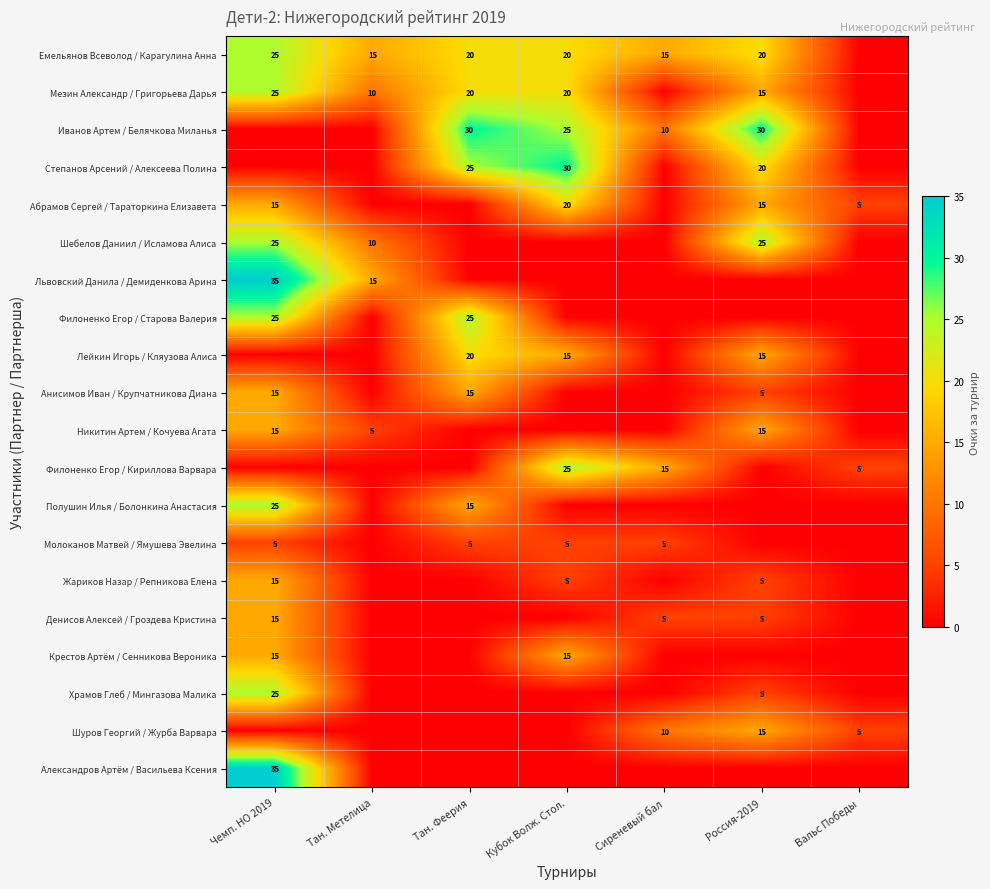

Is it true that Филоненко Егор / Старова Валерия equals 38 at Тан. Феерия?

False